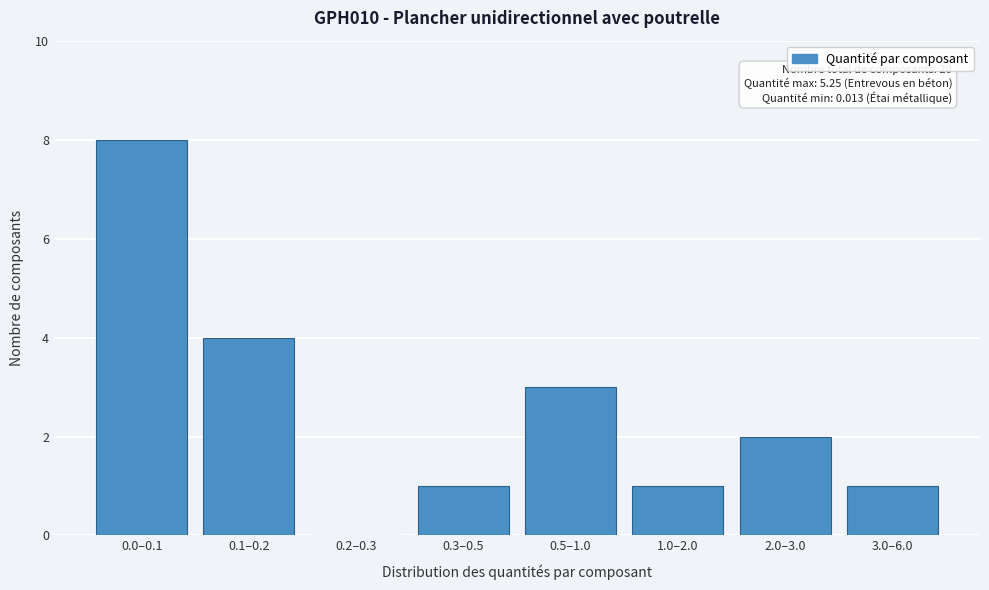

Reading left to right, extract all data points from this chart.

0.0–0.1=8	0.1–0.2=4	0.2–0.3=0	0.3–0.5=1	0.5–1.0=3	1.0–2.0=1	2.0–3.0=2	3.0–6.0=1